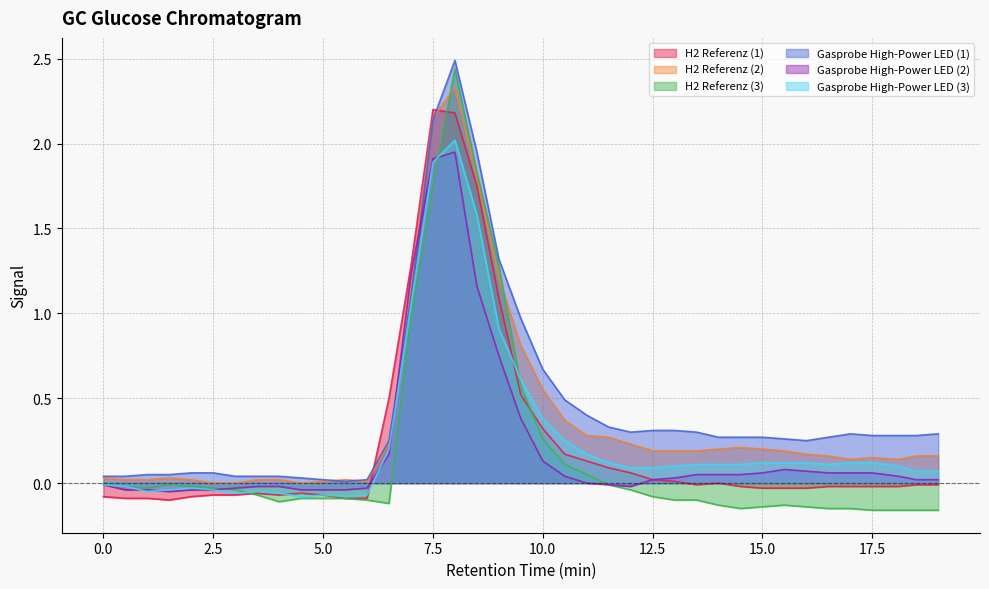

What is the minimum value for H2 Referenz (1)?

-0.1